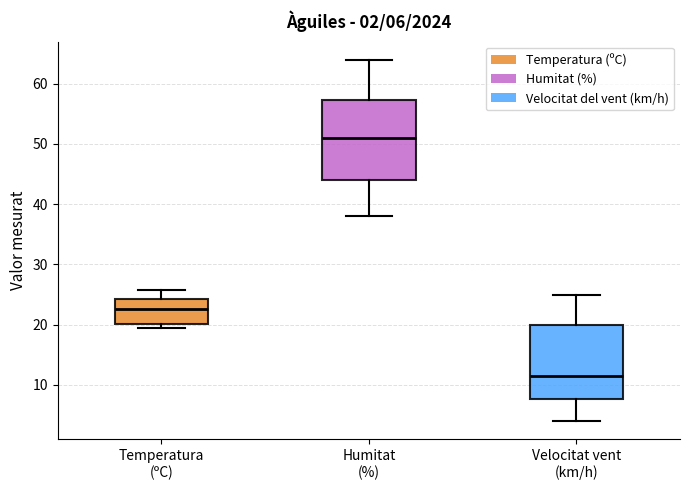

Which box is the tallest, from its lower edge to its upper edge?

Humitat (%)